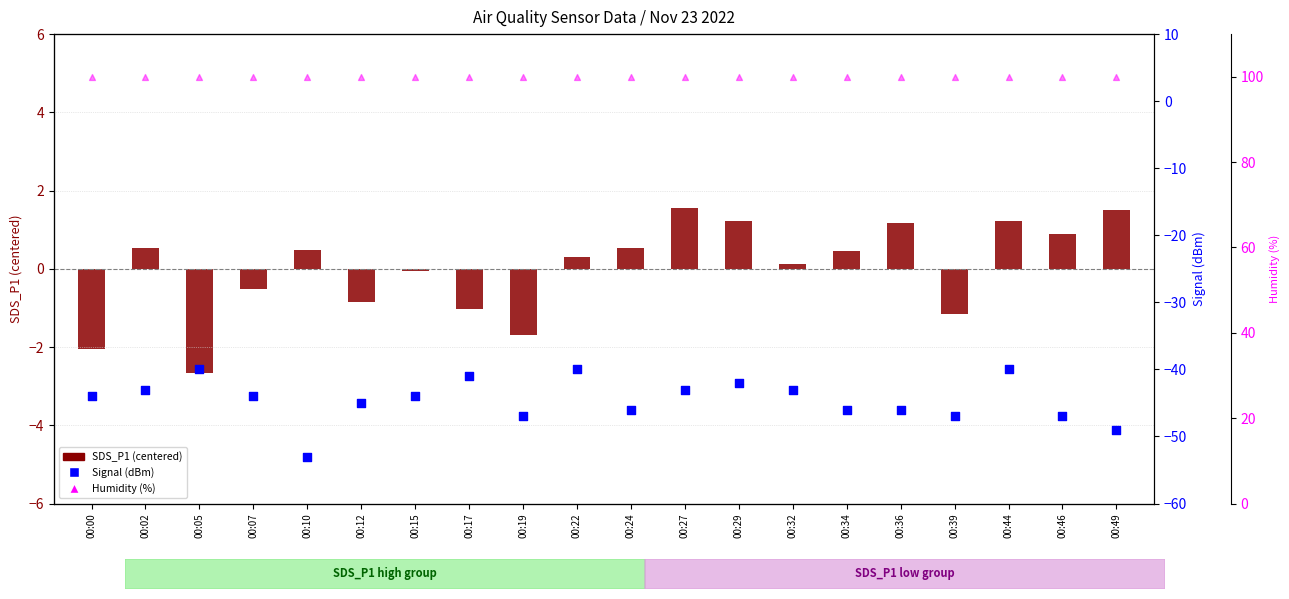

Which series contains the lowest Y value?

Signal